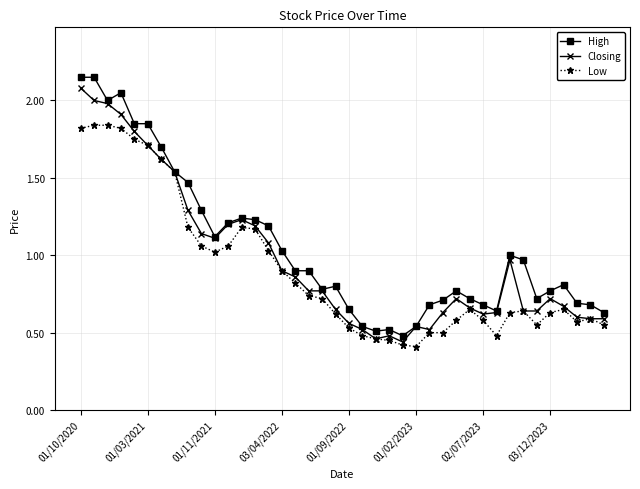

Which series has the largest range (max minus min)?

High